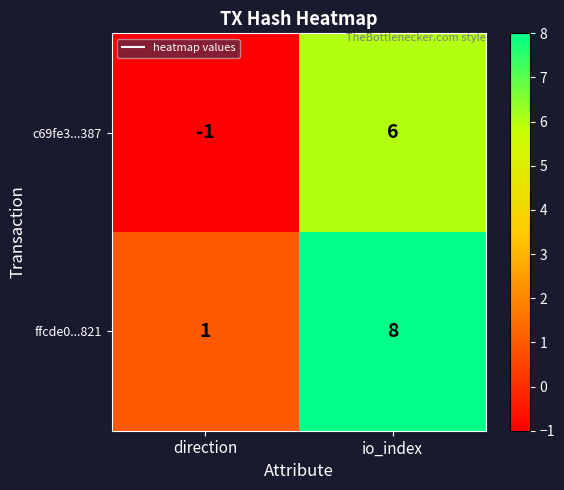

What is the total value across all series at io_index?

14